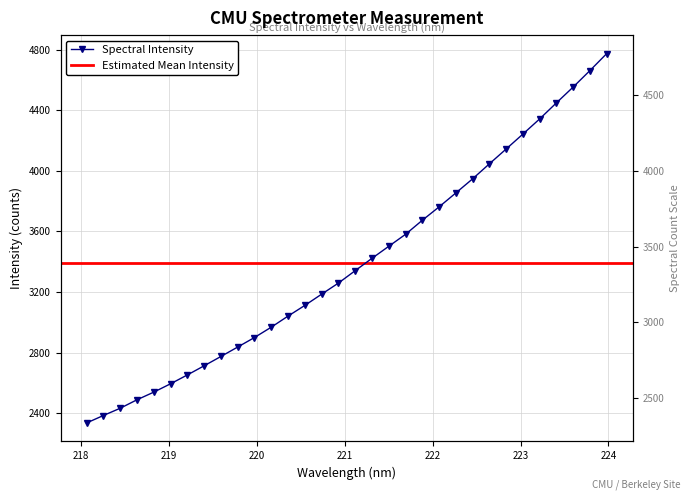

True or false: the data has more than 2 interior local peaks.

False